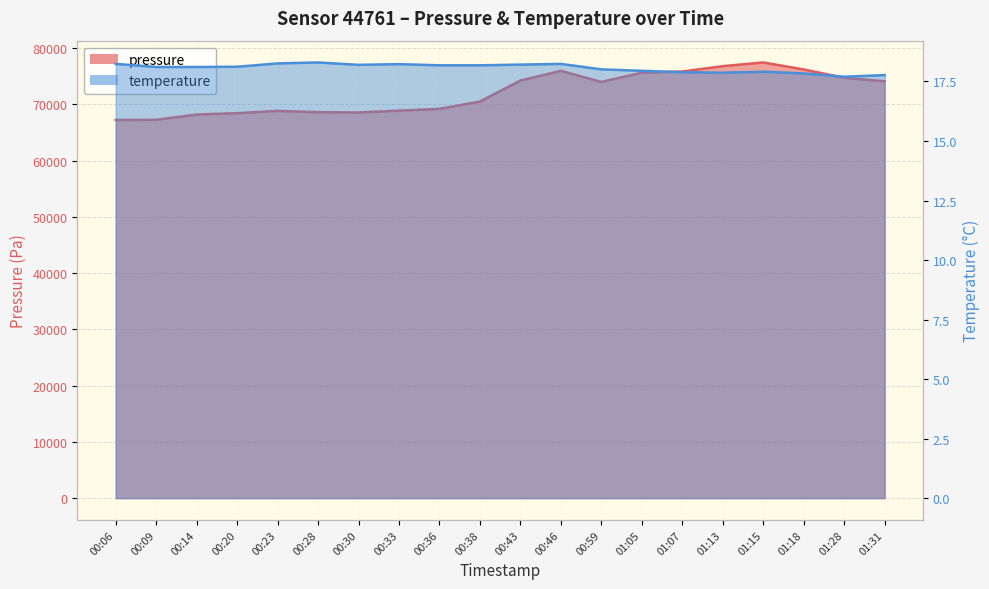

What is the value of the pressure point at the 18th from the left?

76226.4